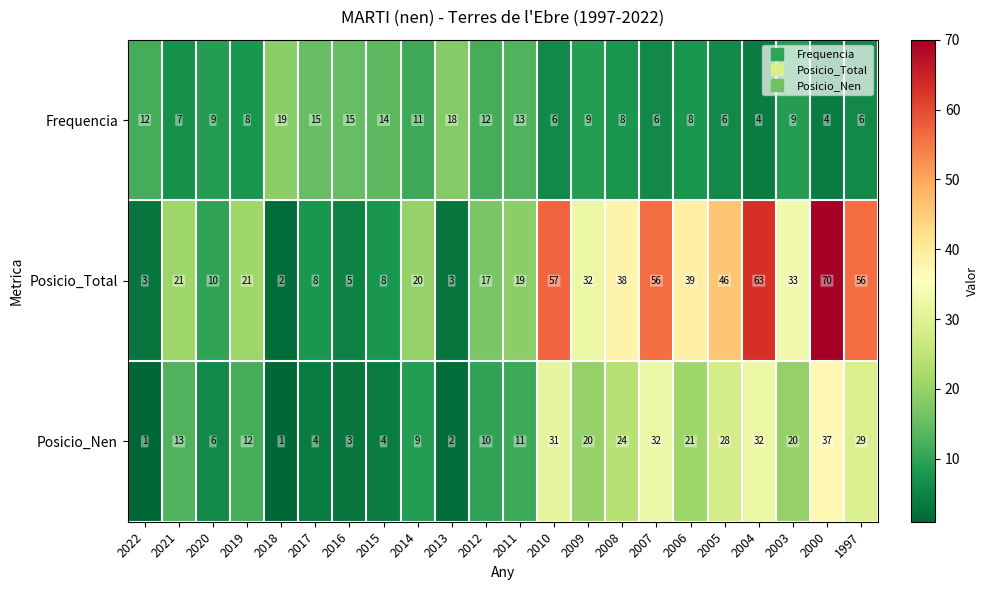

At which label is Posicio_Total closest to 36?

2008